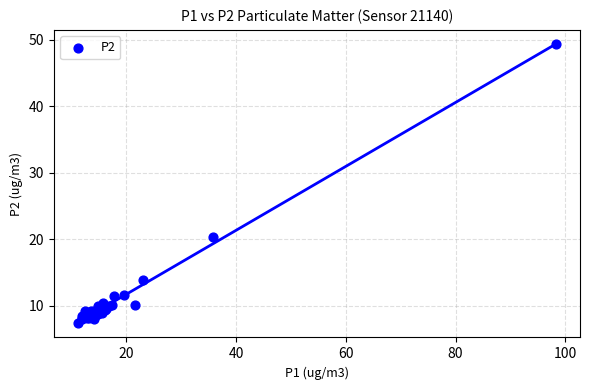

What Y value in the scatter plot is closest to 28?

20.3